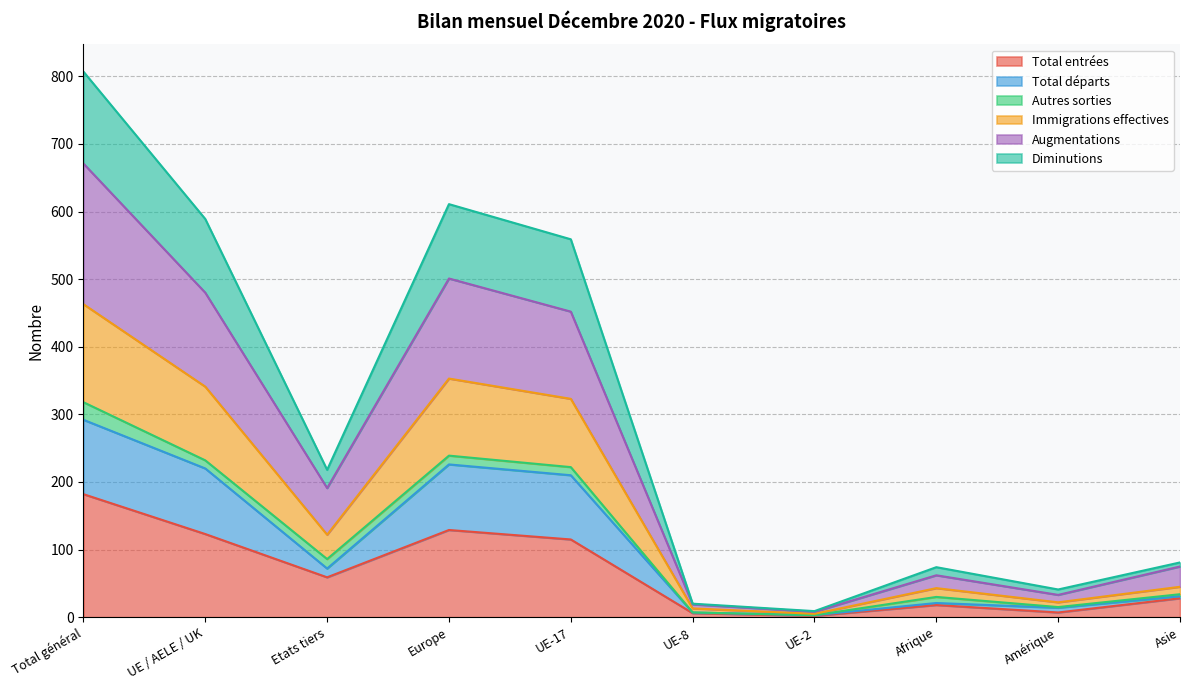

What is the label of the 9th point from the left?

Amérique